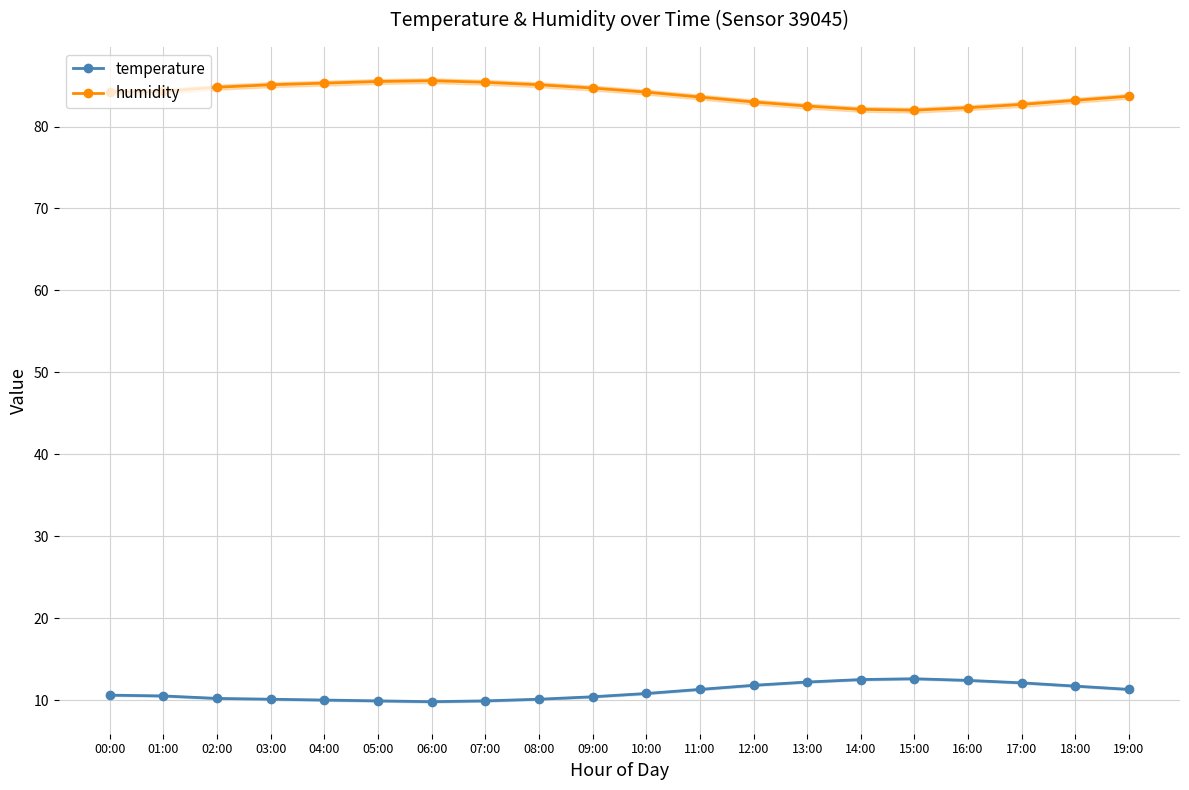

What is the approximate value of humidity at 14:00?

82.1